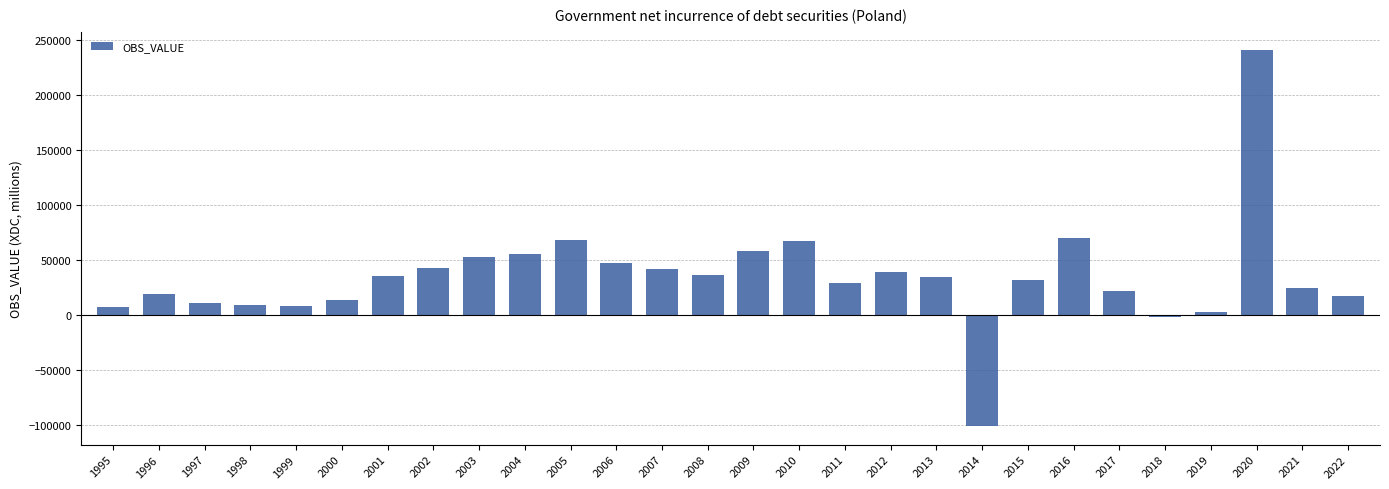

What is the sum of all values?

980969